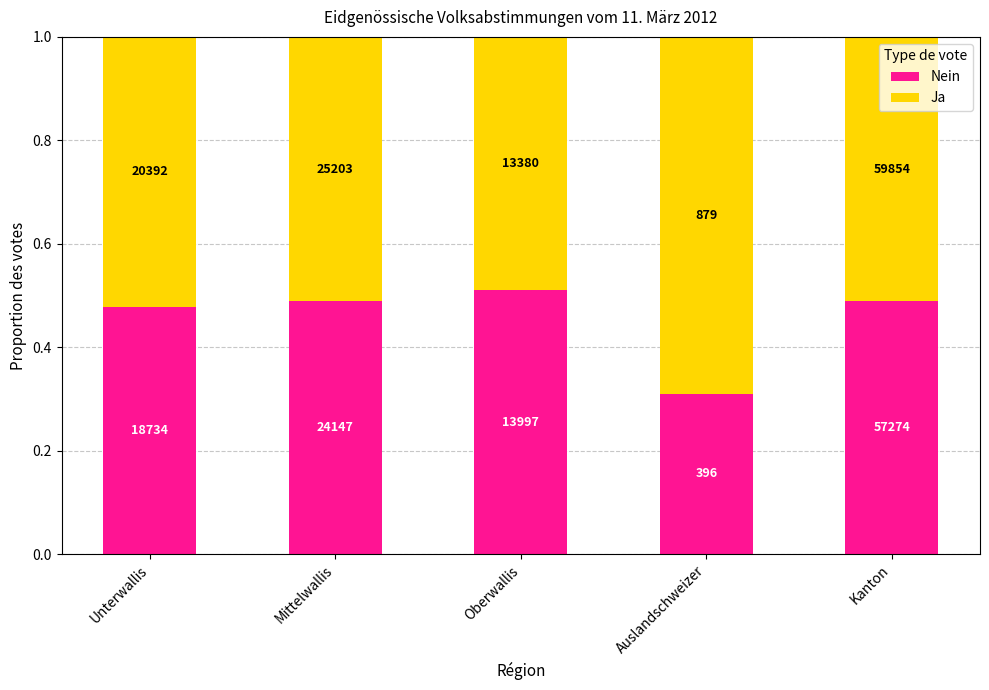

What are all the series names shown in the legend?

Nein, Ja